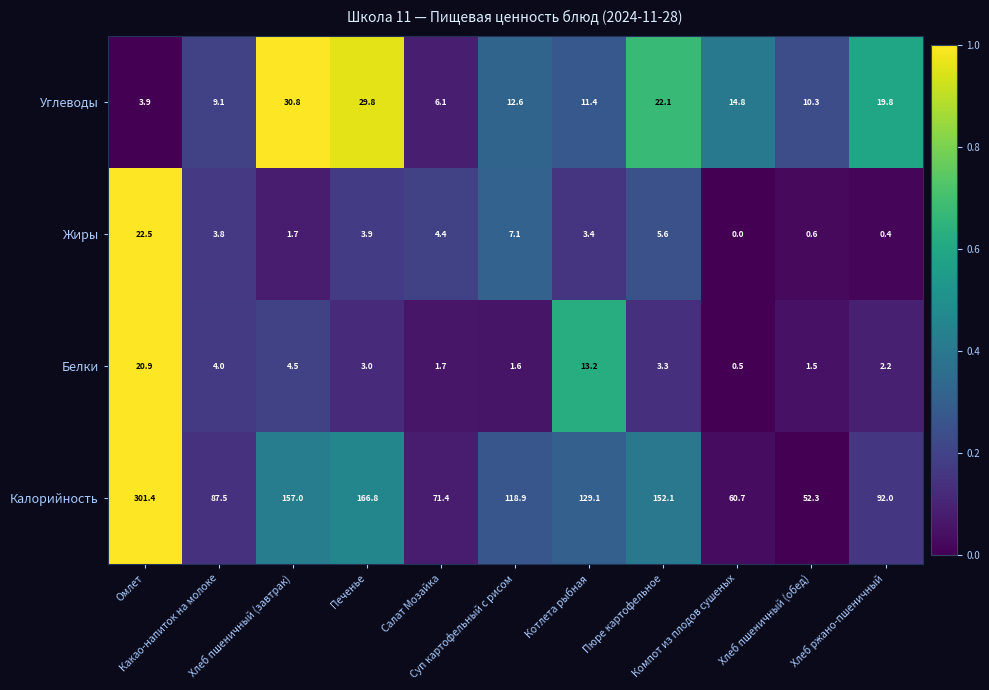

At Пюре картофельное, list the series in order from largest to smallest.

Калорийность, Углеводы, Жиры, Белки